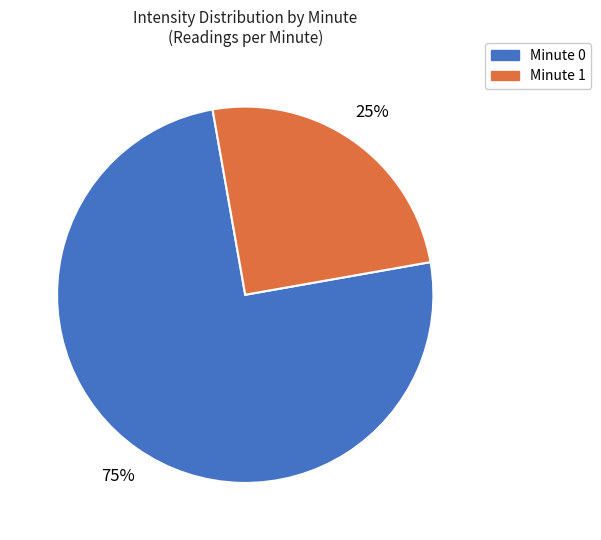

To the nearest percent, what is the average slice percentage?

50%